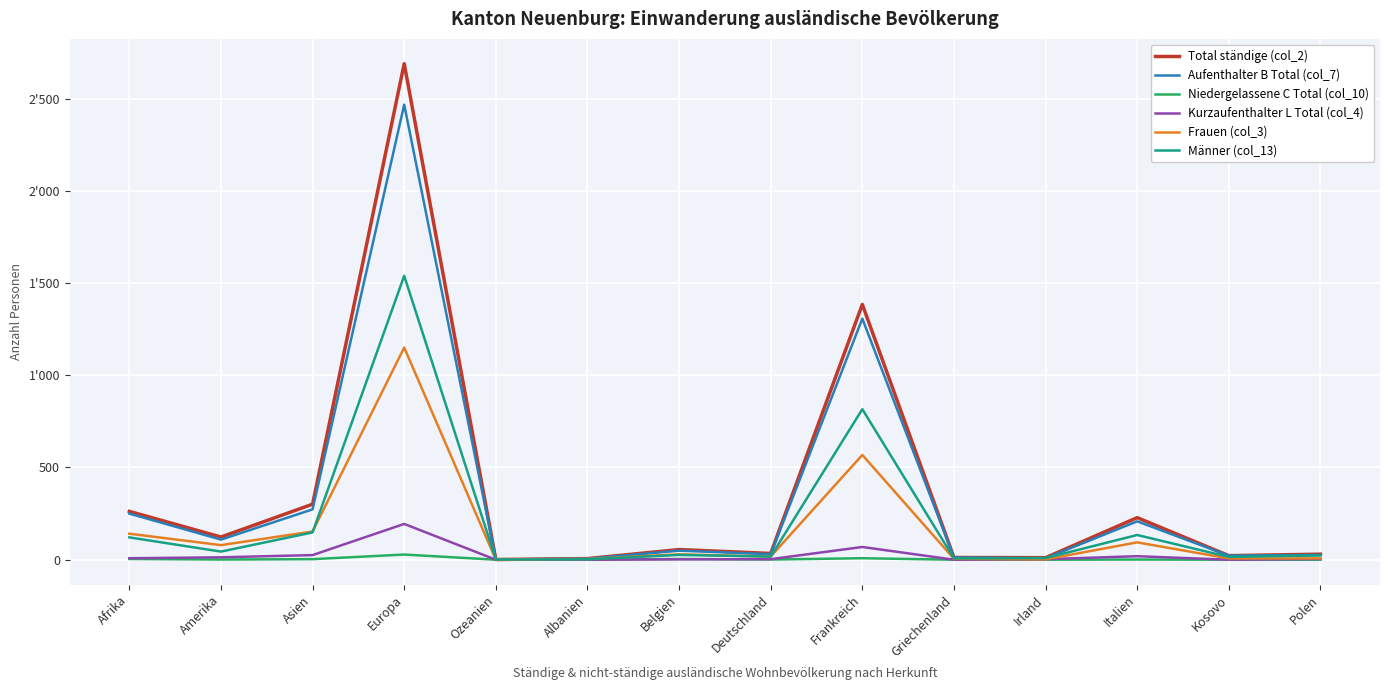

Reading right to left, extract all data points from this chart.

Total ständige (col_2): 30	22	228	11	12	1384	34	55	6	1	2689	301	123	262
Aufenthalter B Total (col_7): 26	22	208	8	12	1307	30	49	6	1	2467	273	109	250
Niedergelassene C Total (col_10): 0	0	1	0	0	8	1	4	0	0	28	3	1	4
Kurzaufenthalter L Total (col_4): 4	0	19	3	0	69	3	2	0	0	194	25	13	8
Frauen (col_3): 7	7	94	2	5	568	17	29	4	0	1150	153	79	141
Männer (col_13): 23	15	134	9	7	816	17	26	2	1	1539	148	44	121